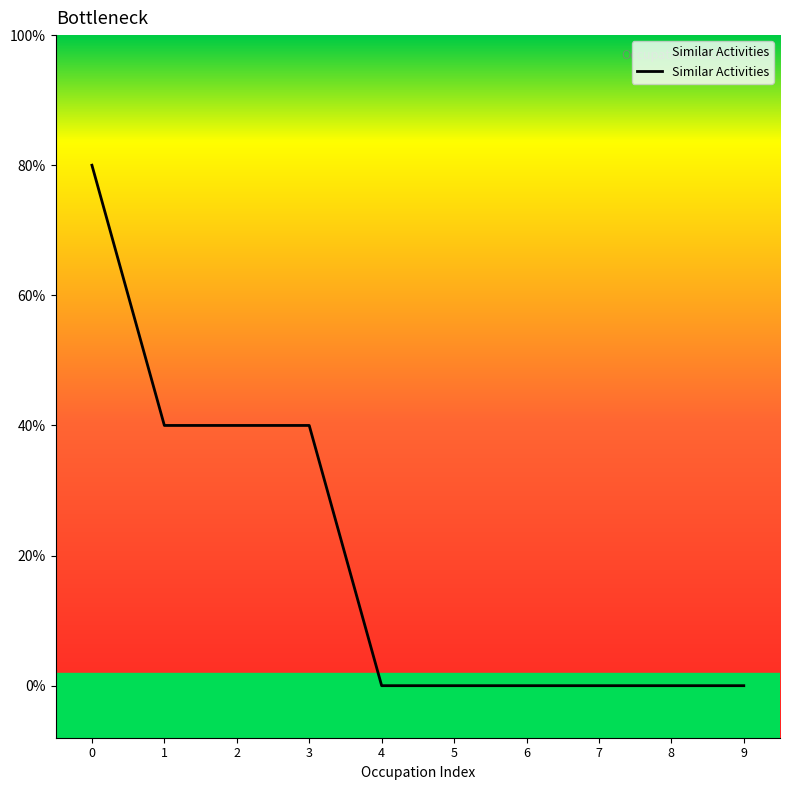

Does the chart have visible grid lines?

No